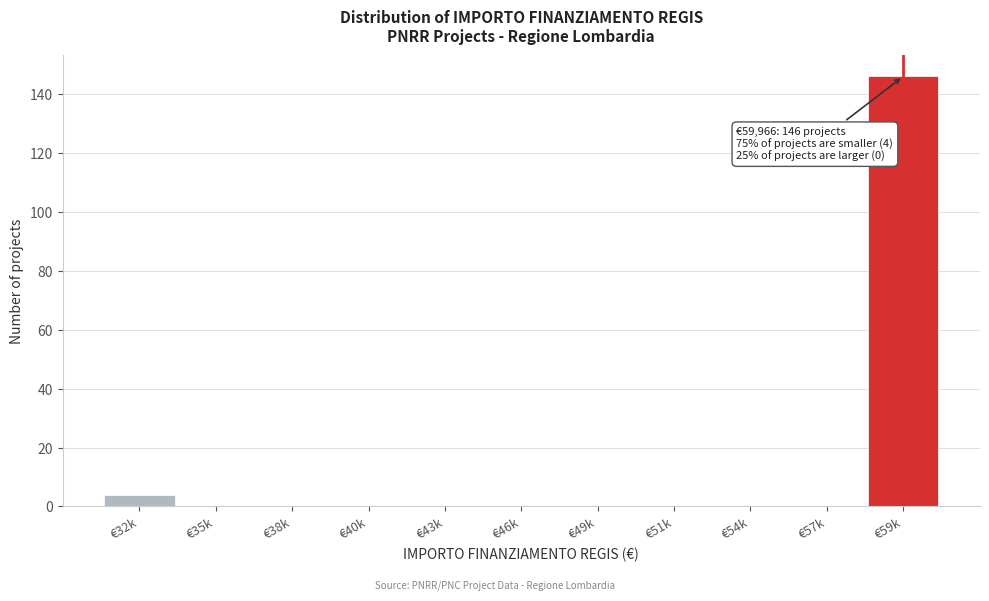

Reading left to right, what are all the values shown in this chart?

€32k=4	€35k=0	€38k=0	€40k=0	€43k=0	€46k=0	€49k=0	€51k=0	€54k=0	€57k=0	€59k=146